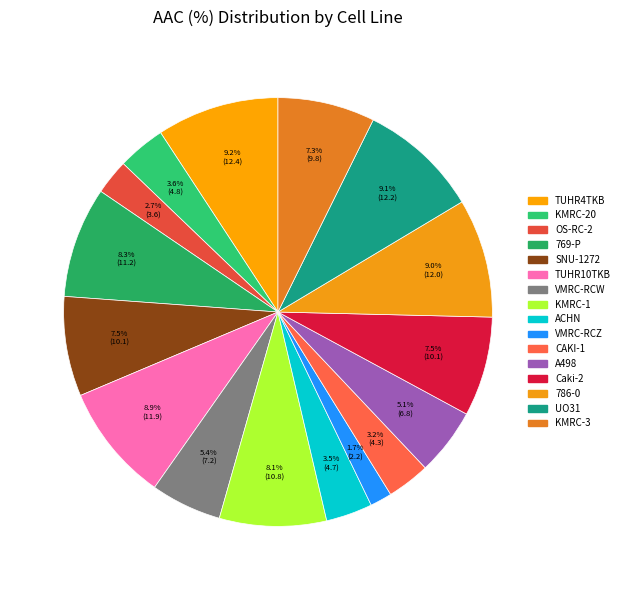

What percentage is NOT represented by TUHR4TKB?

90.8%